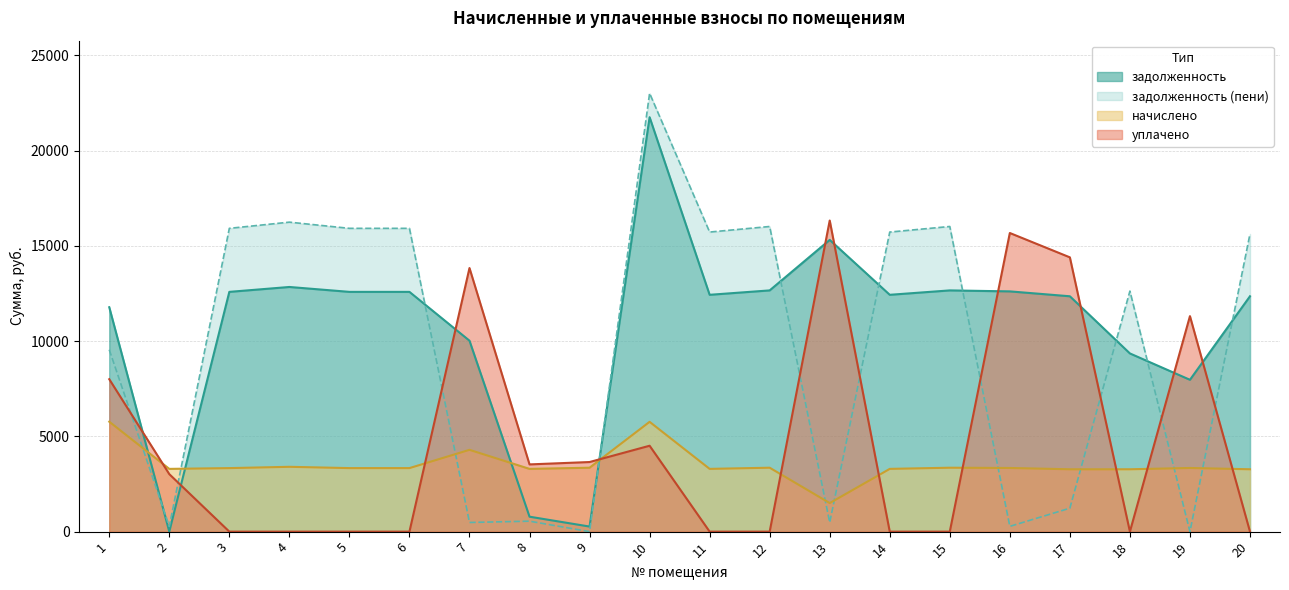

At which category does the chart reach its minimum across all series?

2